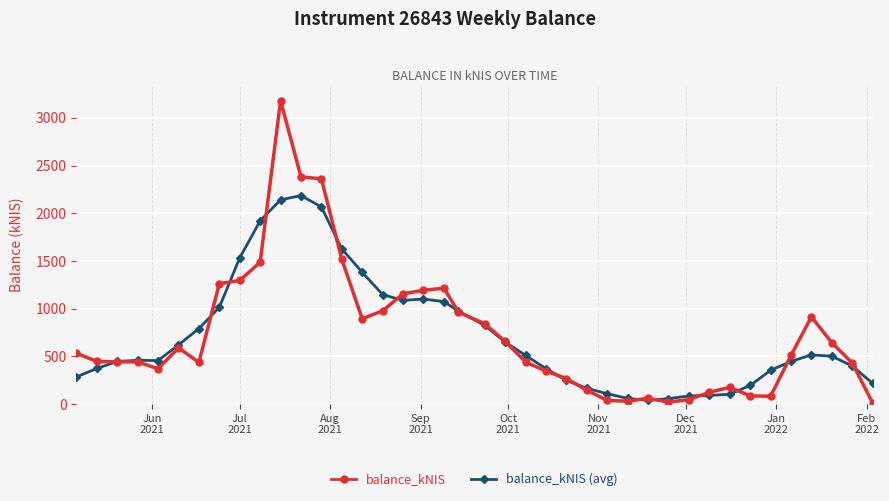

True or false: balance_kNIS has more than 2 points higher than both neighbors.

True